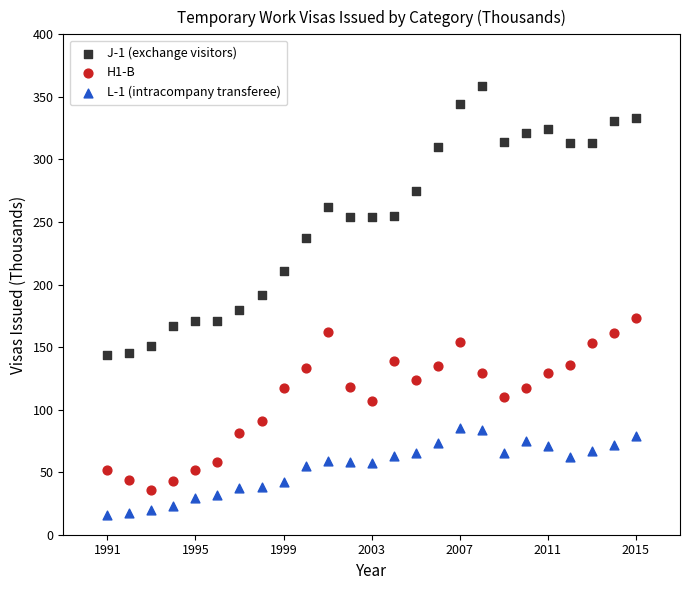

What is the X range (max minus min) for the scatter plot?

24